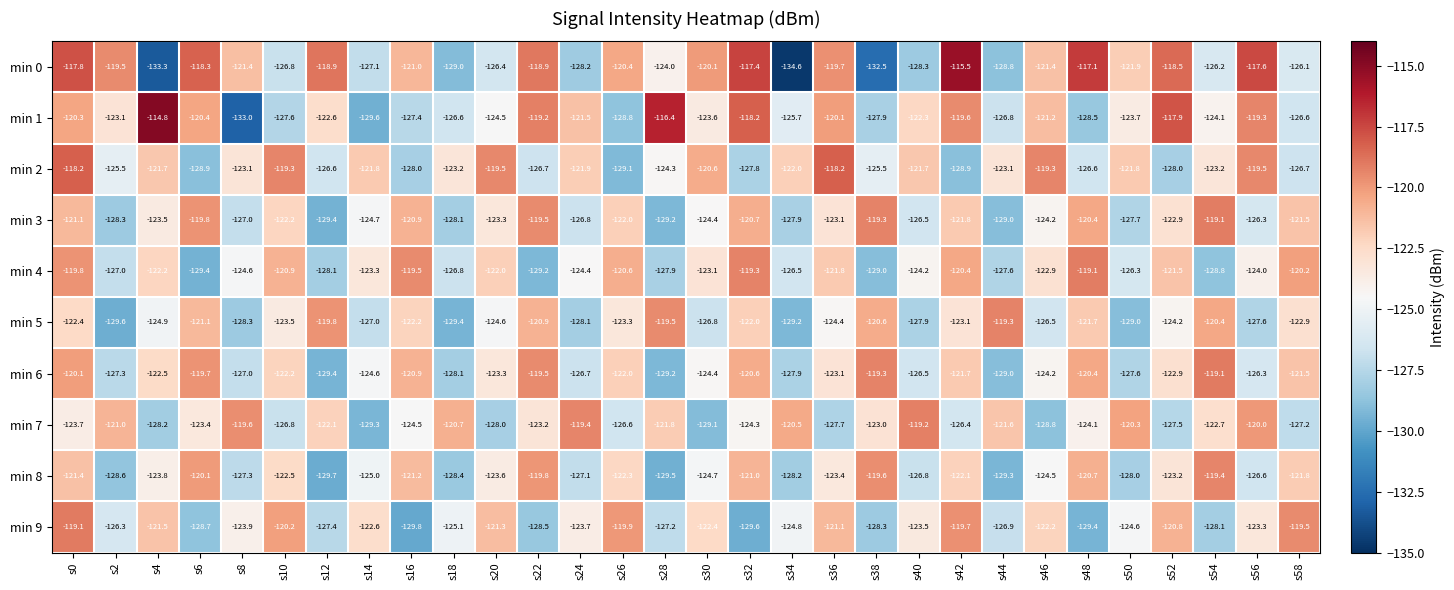

How many series are shown in this chart?

10